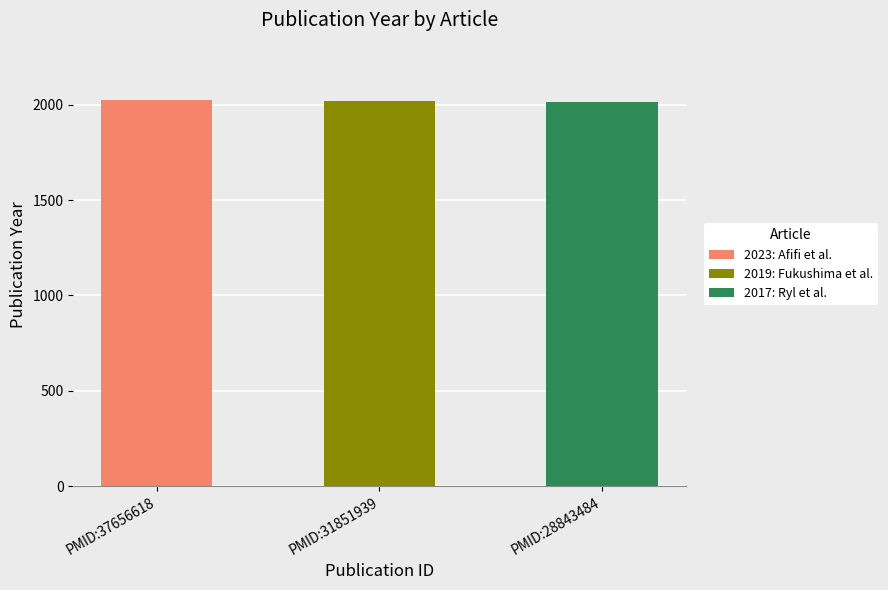

Is it true that 2023: Afifi et al. equals 2023 at PMID:37656618?

True